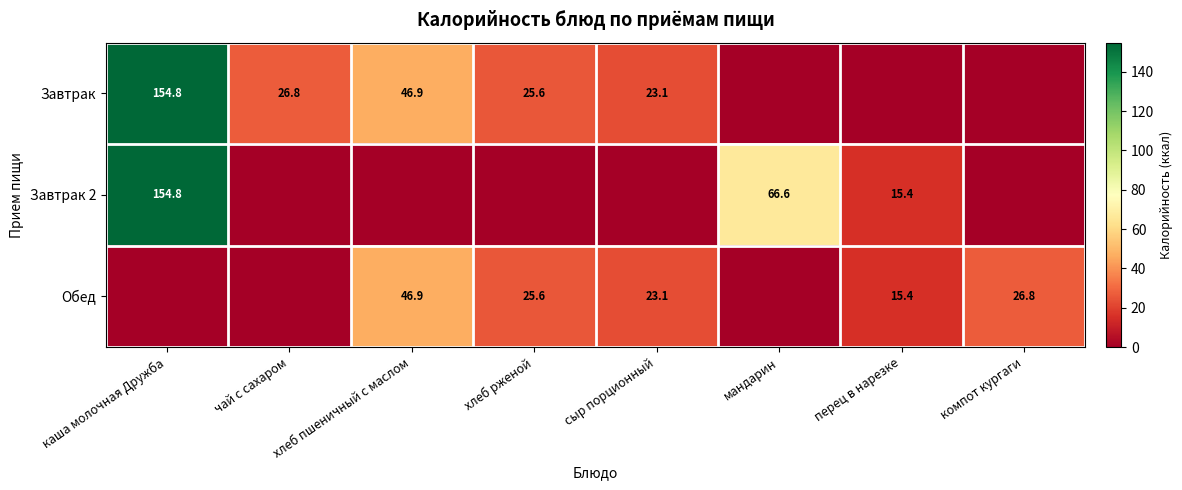

Which label corresponds to the largest value in the chart?

каша молочная Дружба